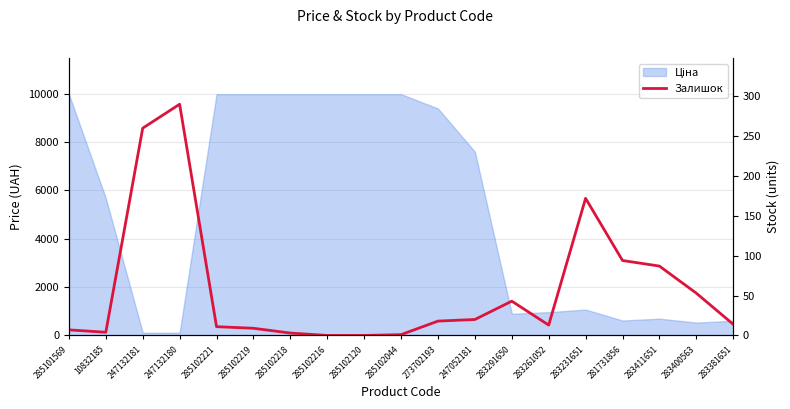

How many positive values are there?

17